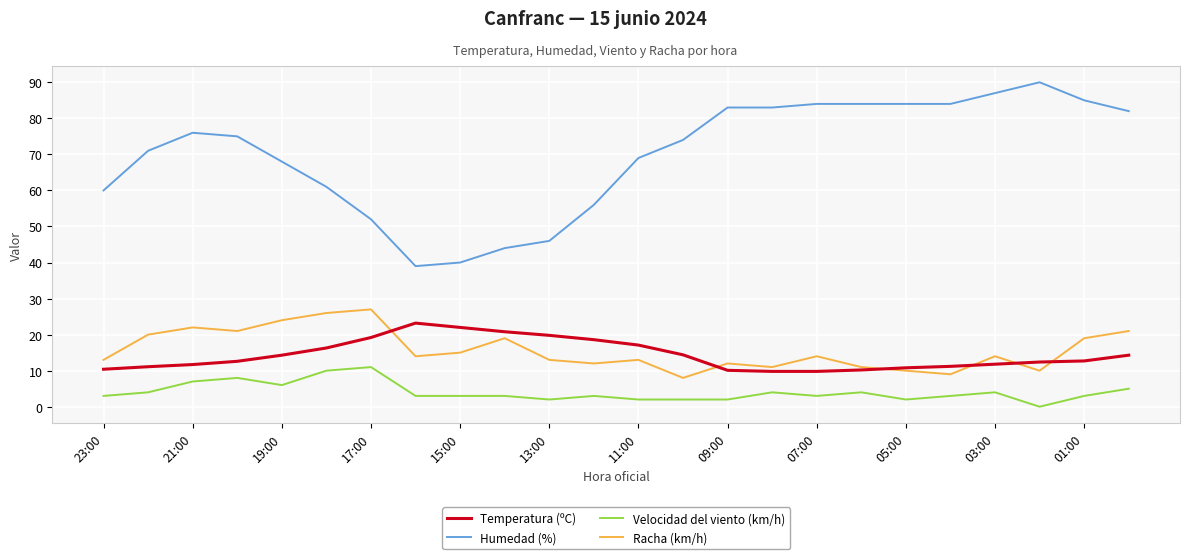

What is the lowest value of the Racha (km/h) series?

8.0